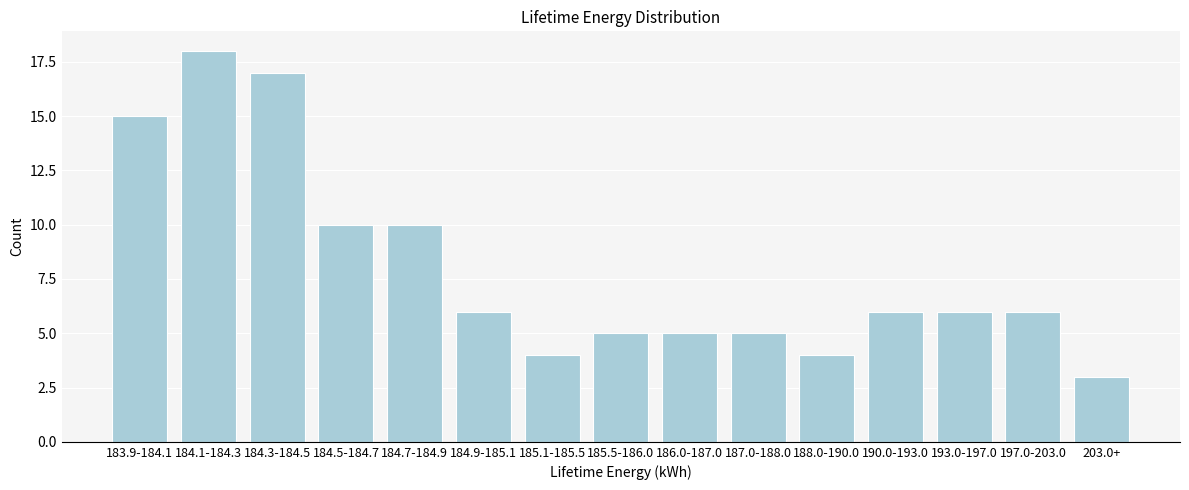

Reading right to left, list all the values displayed in this chart.

203.0+=3	197.0-203.0=6	193.0-197.0=6	190.0-193.0=6	188.0-190.0=4	187.0-188.0=5	186.0-187.0=5	185.5-186.0=5	185.1-185.5=4	184.9-185.1=6	184.7-184.9=10	184.5-184.7=10	184.3-184.5=17	184.1-184.3=18	183.9-184.1=15